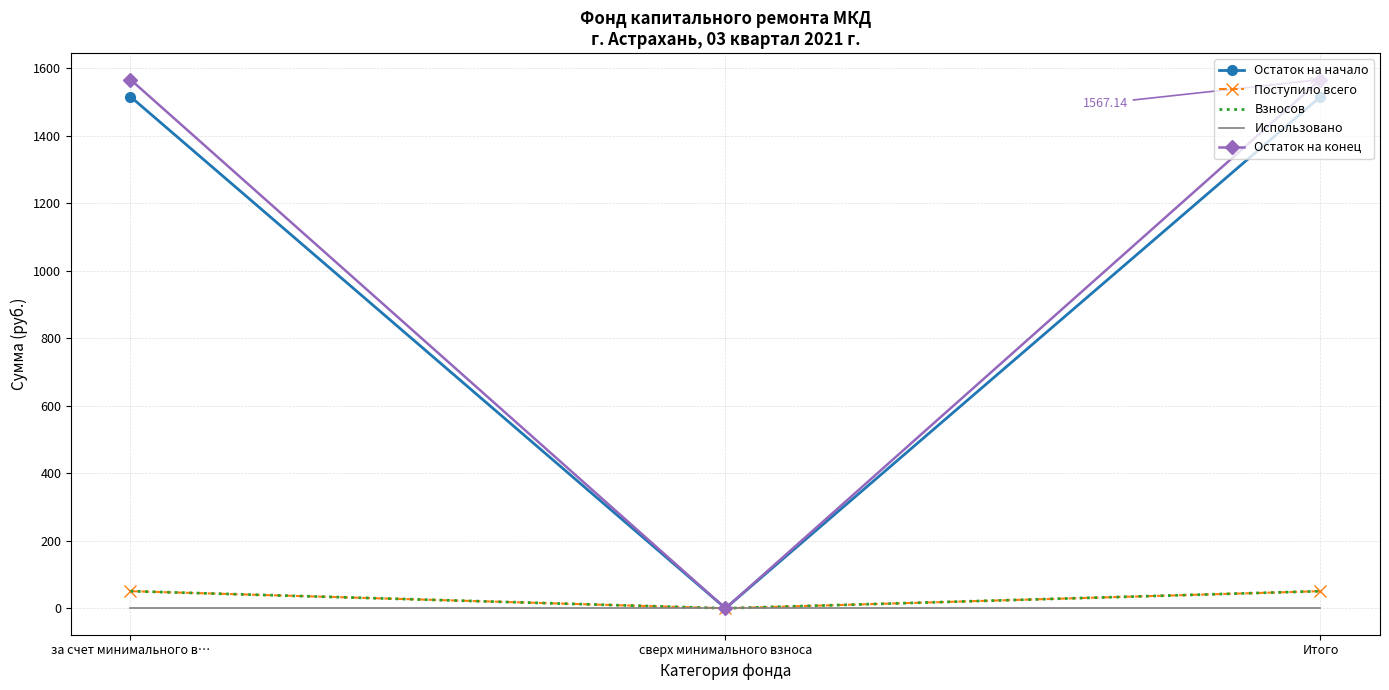

Which series has the largest total across all categories?

Остаток на конец